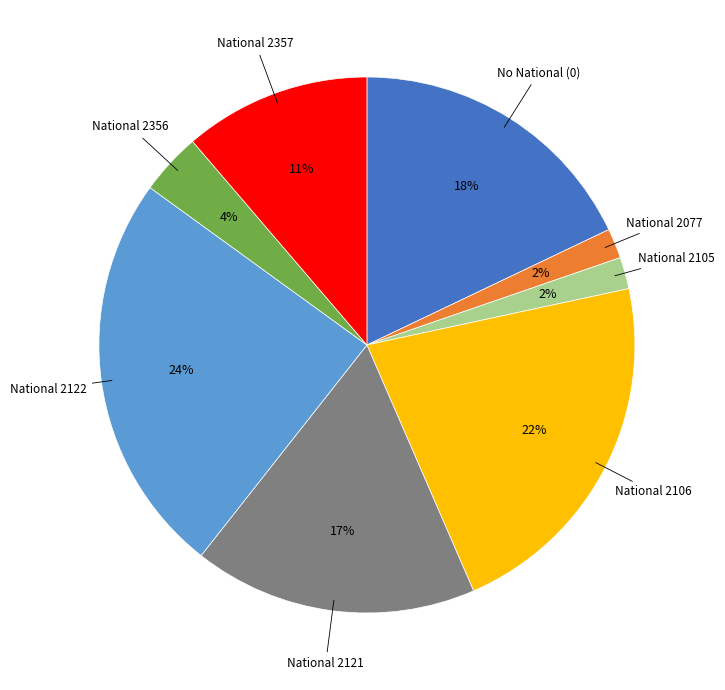

To the nearest percent, what is the average slice percentage?

12%